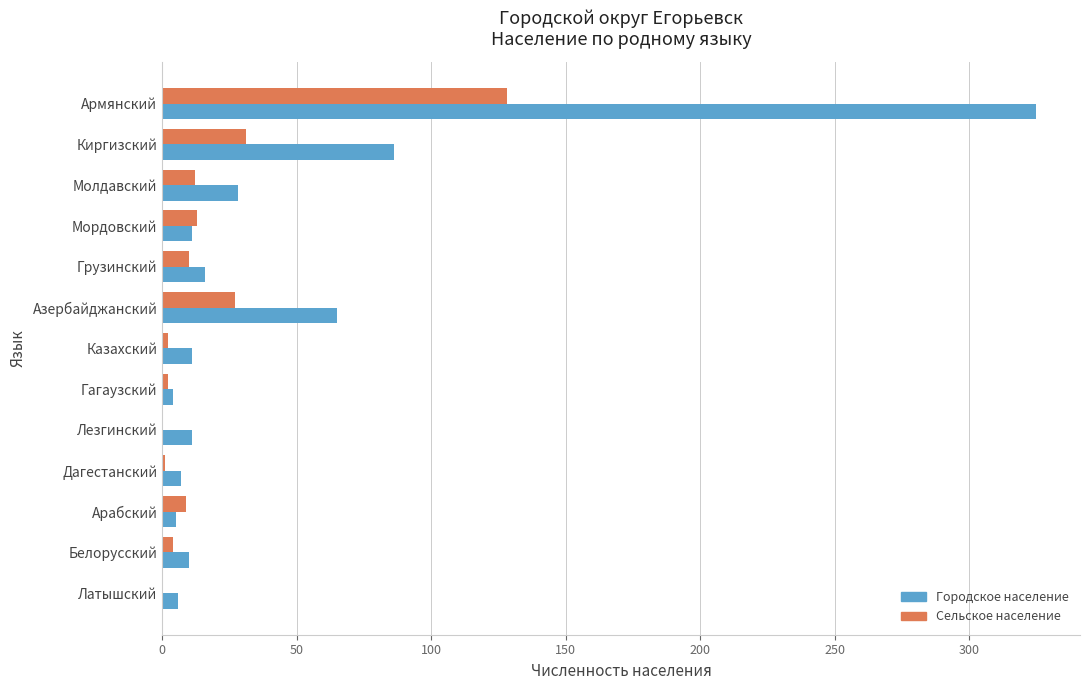

How many series are shown in this chart?

2